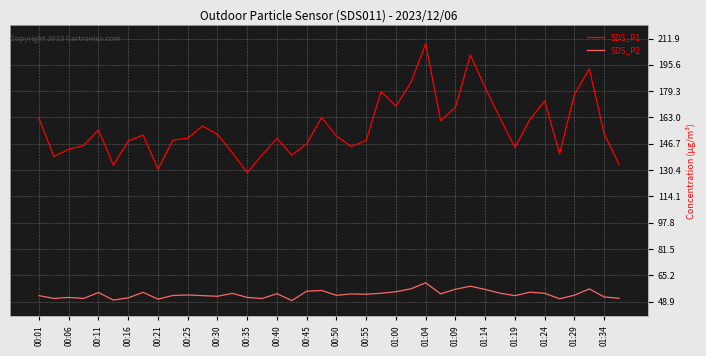

True or false: SDS_P1 has more than 0 interior local peaks.

True